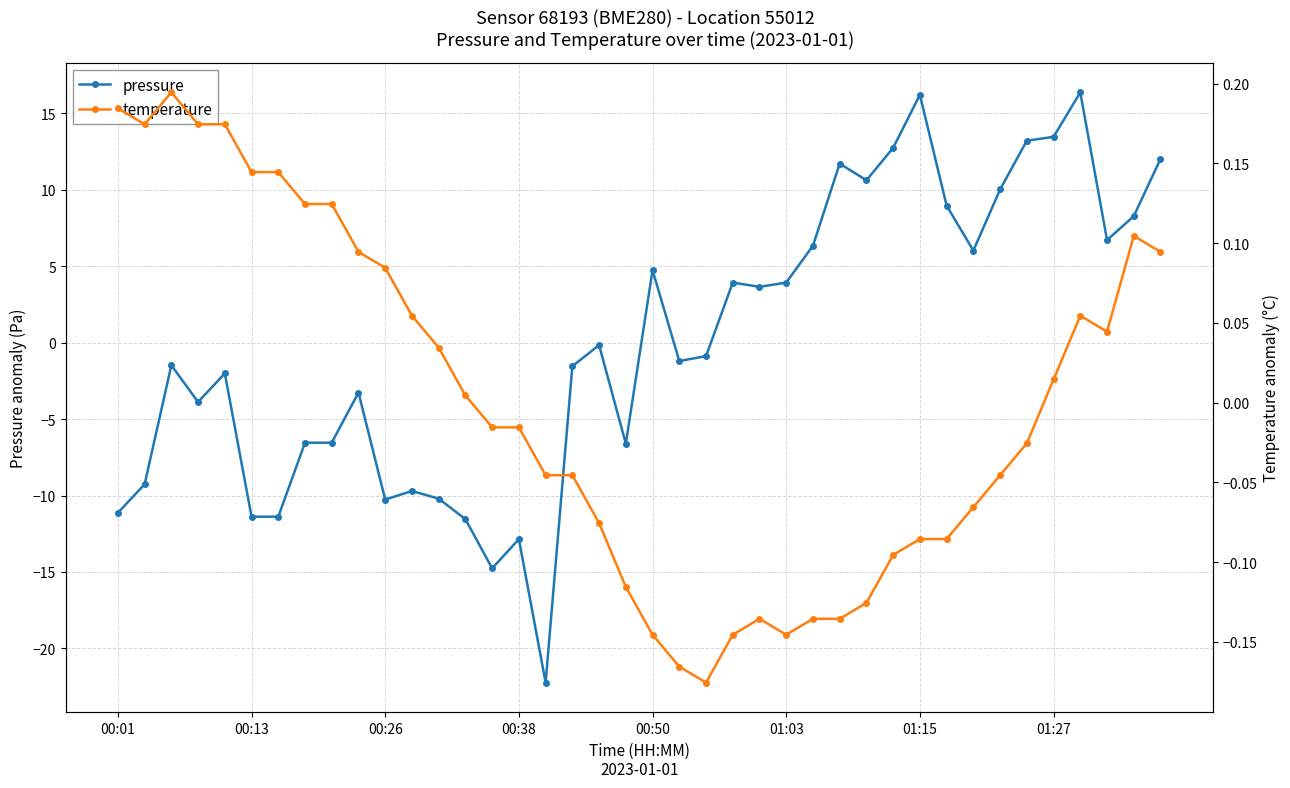

What is the highest value of the pressure series?

16.4